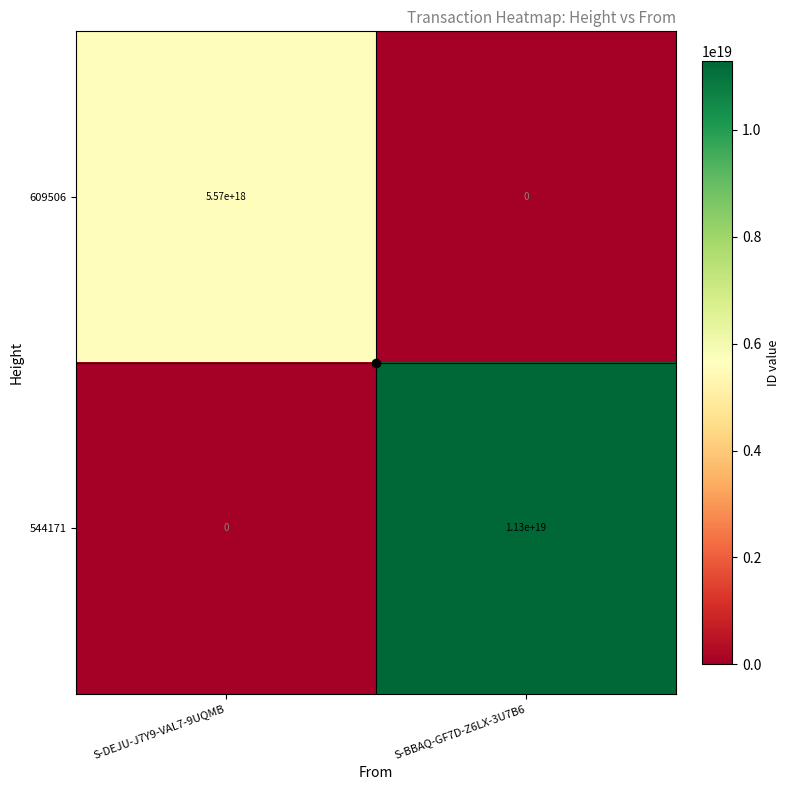

Which series changed the most between S-DEJU-J7Y9-VAL7-9UQMB and S-BBAQ-GF7D-Z6LX-3U7B6?

544171